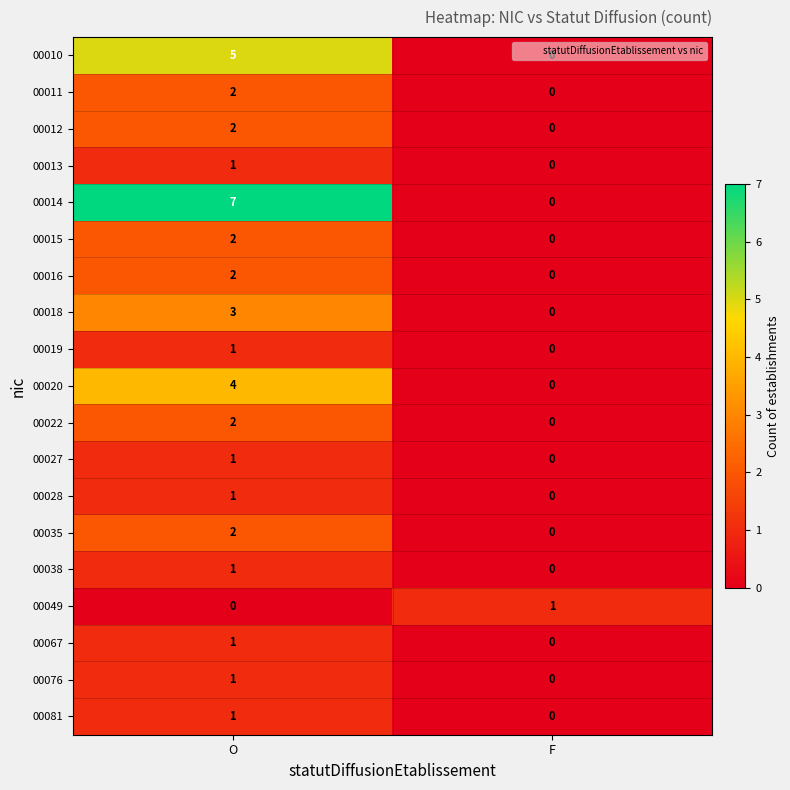

Is it true that 00076 equals 0 at O?

False